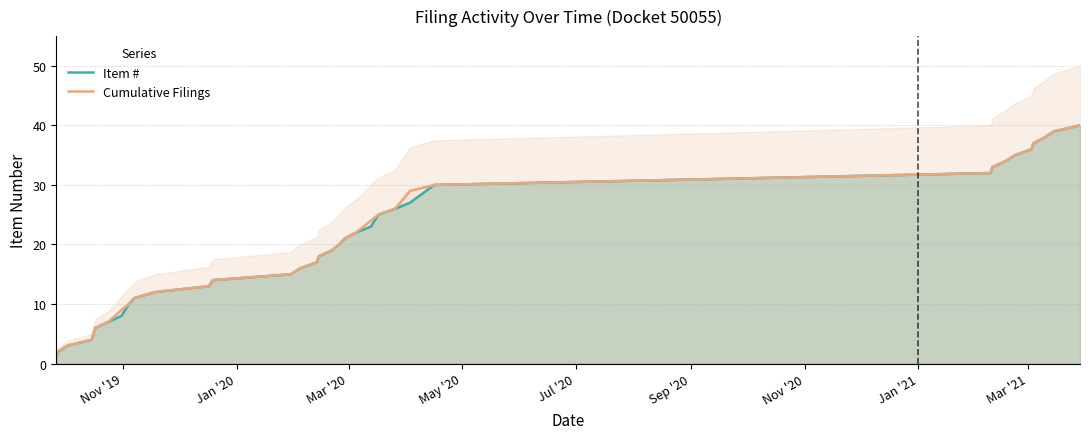

How many series are shown in this chart?

2